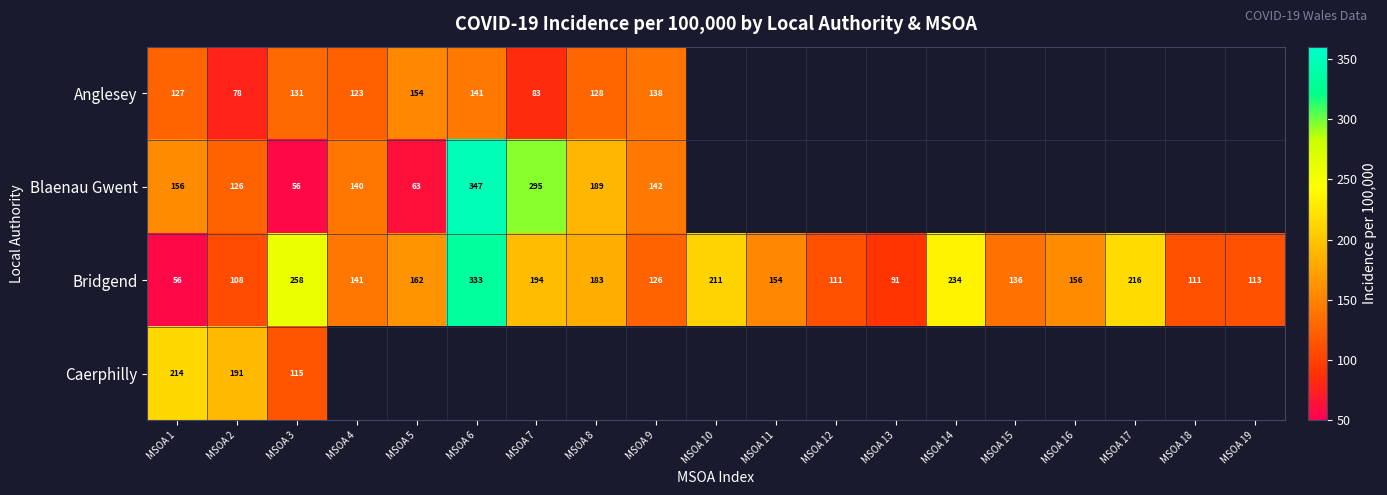

The value of Blaenau Gwent at MSOA 8 is 334.6. True or false?

False